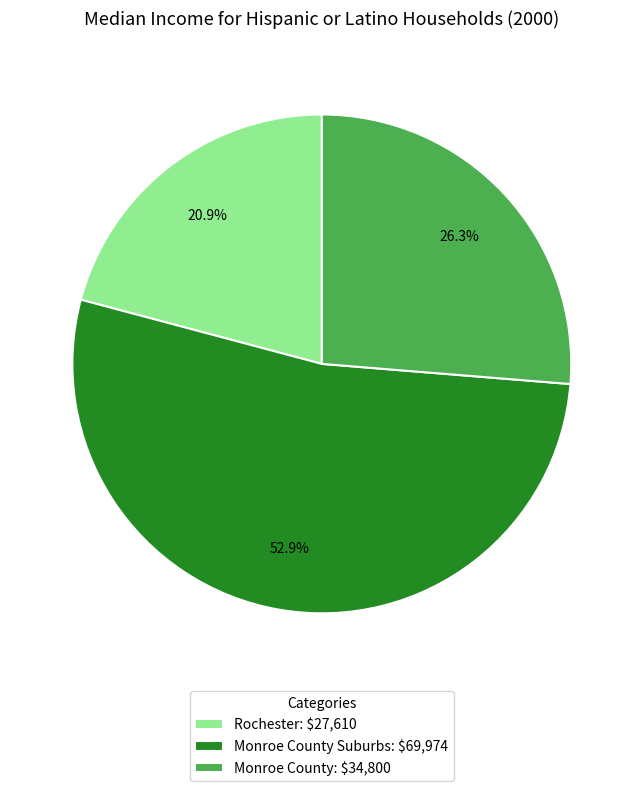

Which category has the biggest portion of the pie?

Monroe County Suburbs: $69,974